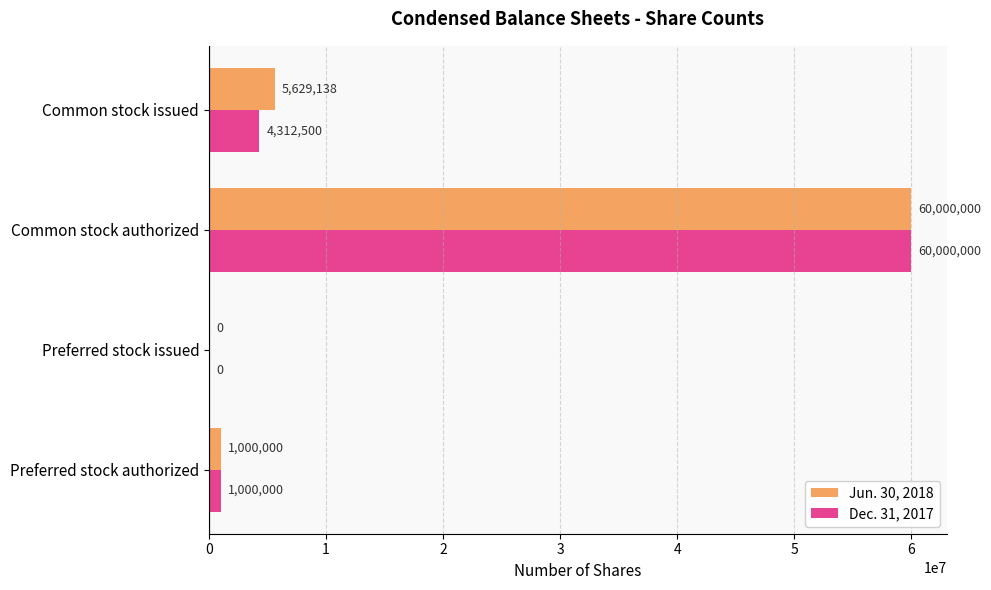

What is the maximum value for Jun. 30, 2018?

60000000